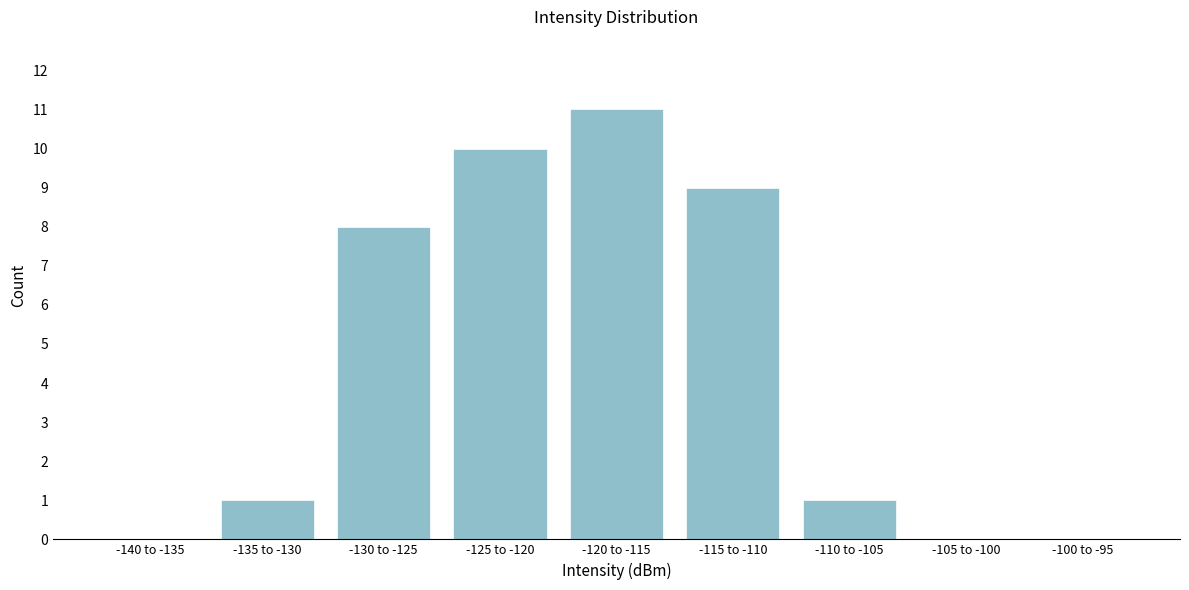

Reading left to right, list all the values displayed in this chart.

-140 to -135=0	-135 to -130=1	-130 to -125=8	-125 to -120=10	-120 to -115=11	-115 to -110=9	-110 to -105=1	-105 to -100=0	-100 to -95=0